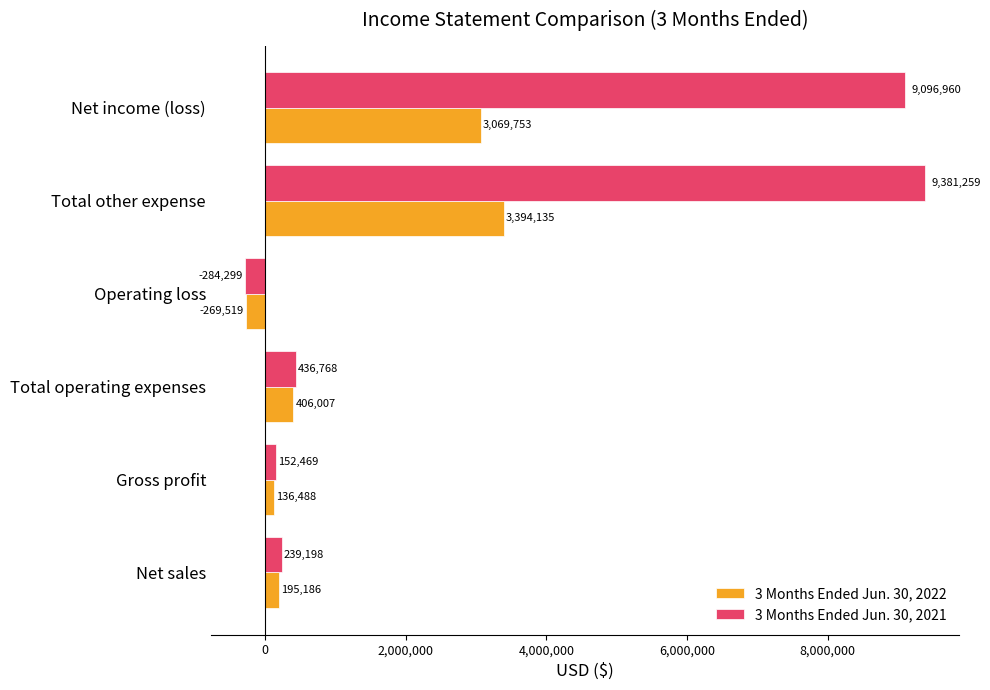

At Net income (loss), list the series in order from smallest to largest.

3 Months Ended Jun. 30, 2022, 3 Months Ended Jun. 30, 2021